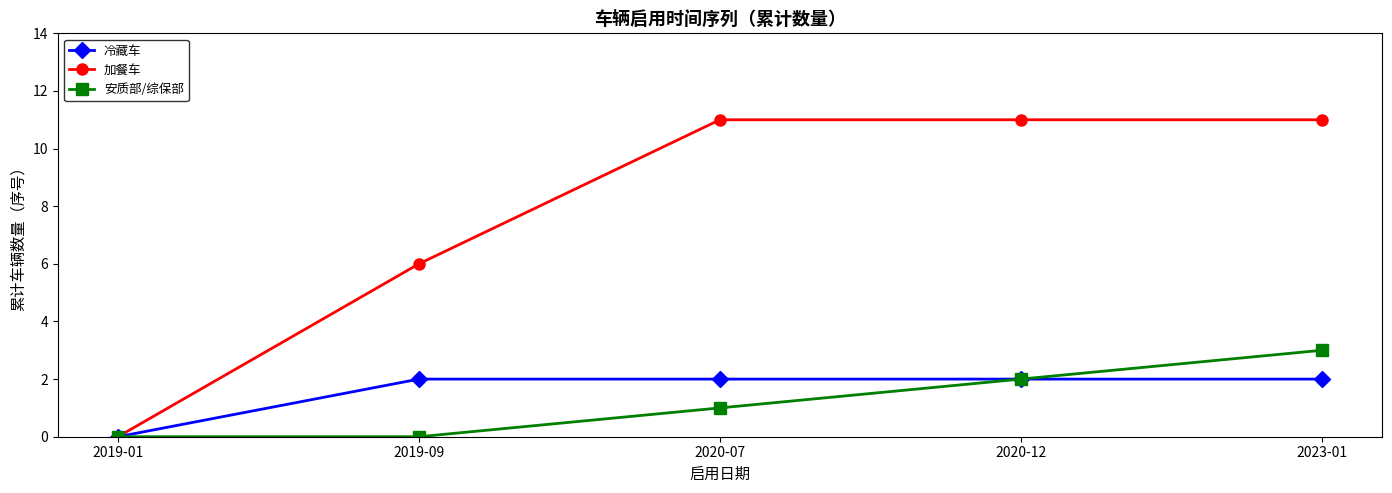

What is the label of the 4th point from the left?

2020-12